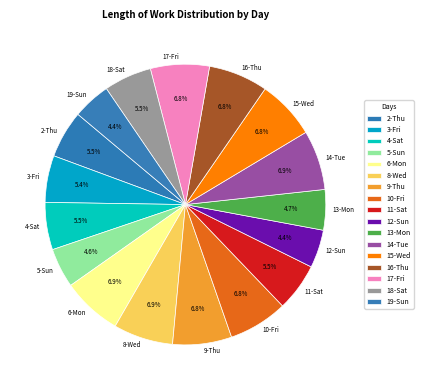

Is it true that 18-Sat is 13% of the pie?

False